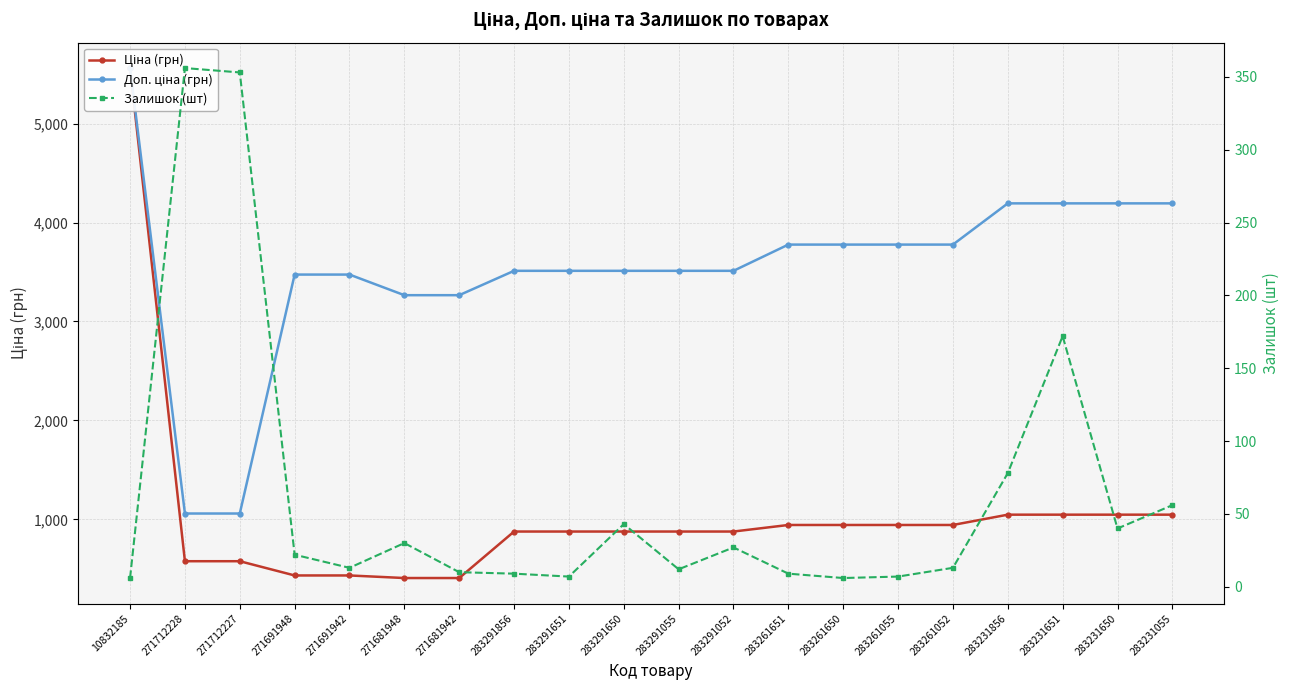

What is the difference between the maximum and second lowest values in the Доп. ціна (грн) series?

4500.3